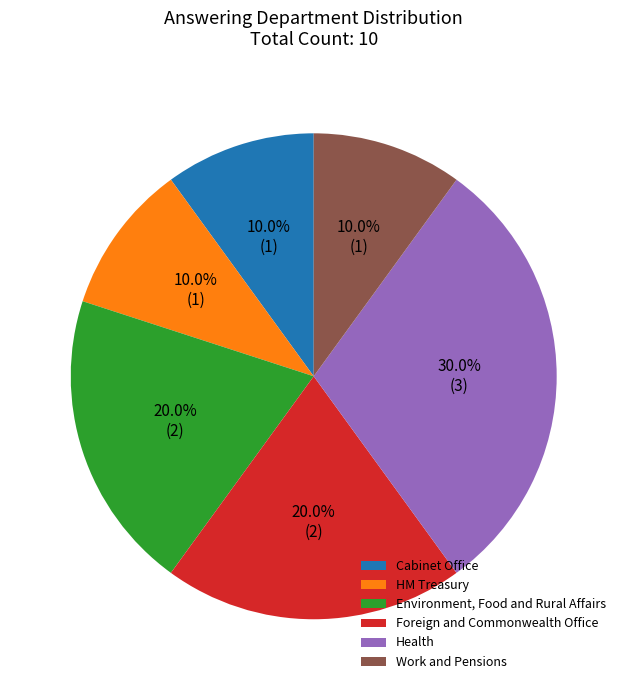

How many slices are in this pie chart?

6